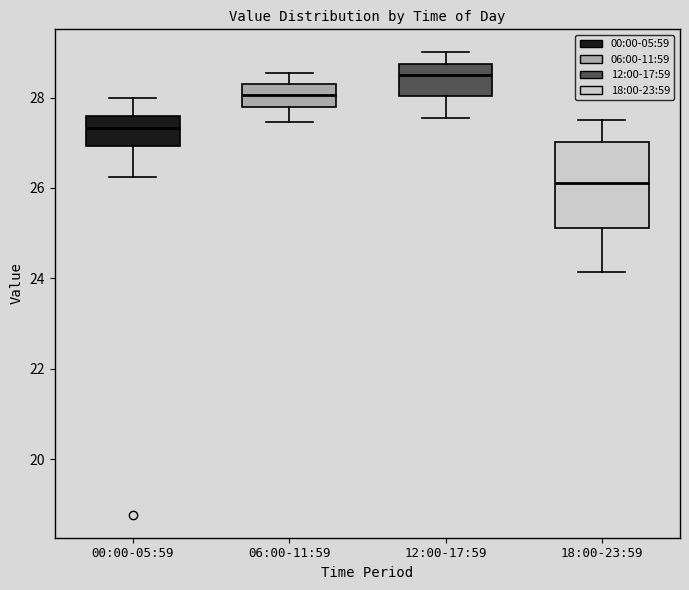

Comparing the boxes themselves (not the whiskers), which one is the tallest?

18:00-23:59